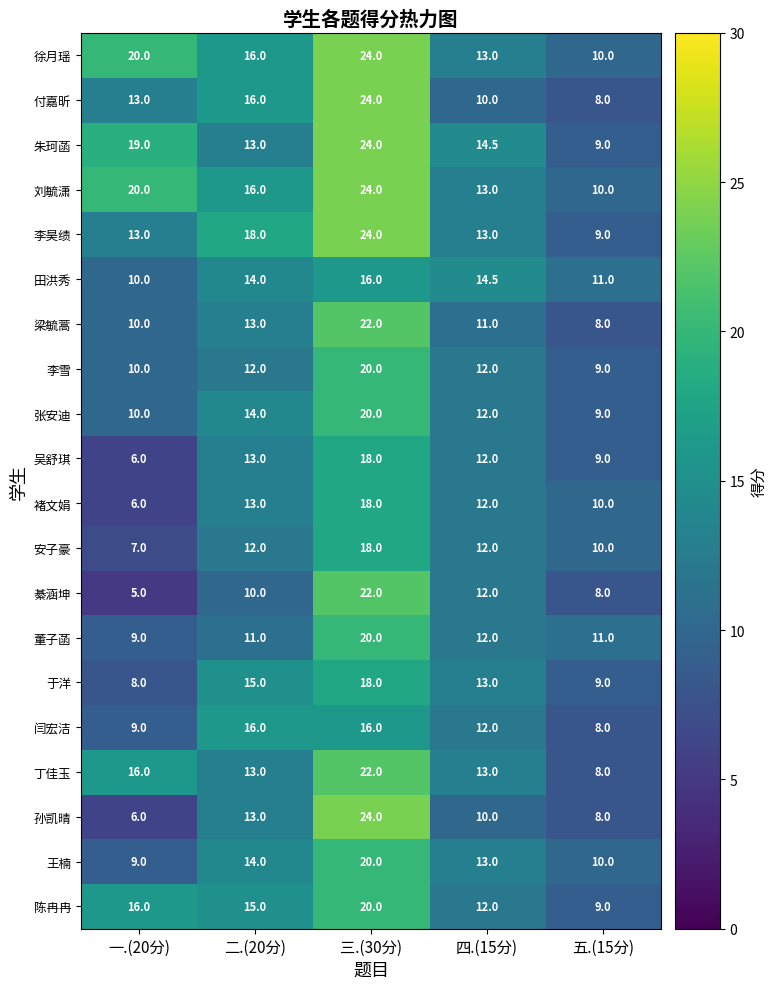

How many values in the 朱珂菡 series exceed 14?

3